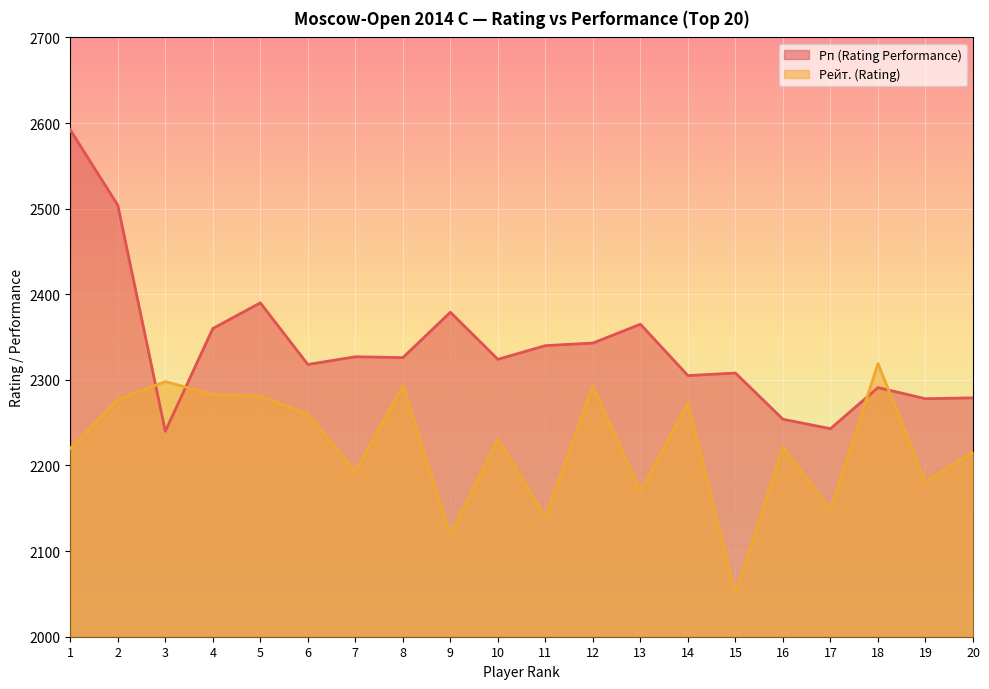

Is the value of Рп (Rating Performance) at 19 greater than the value of Рейт. (Rating) at 3?

No